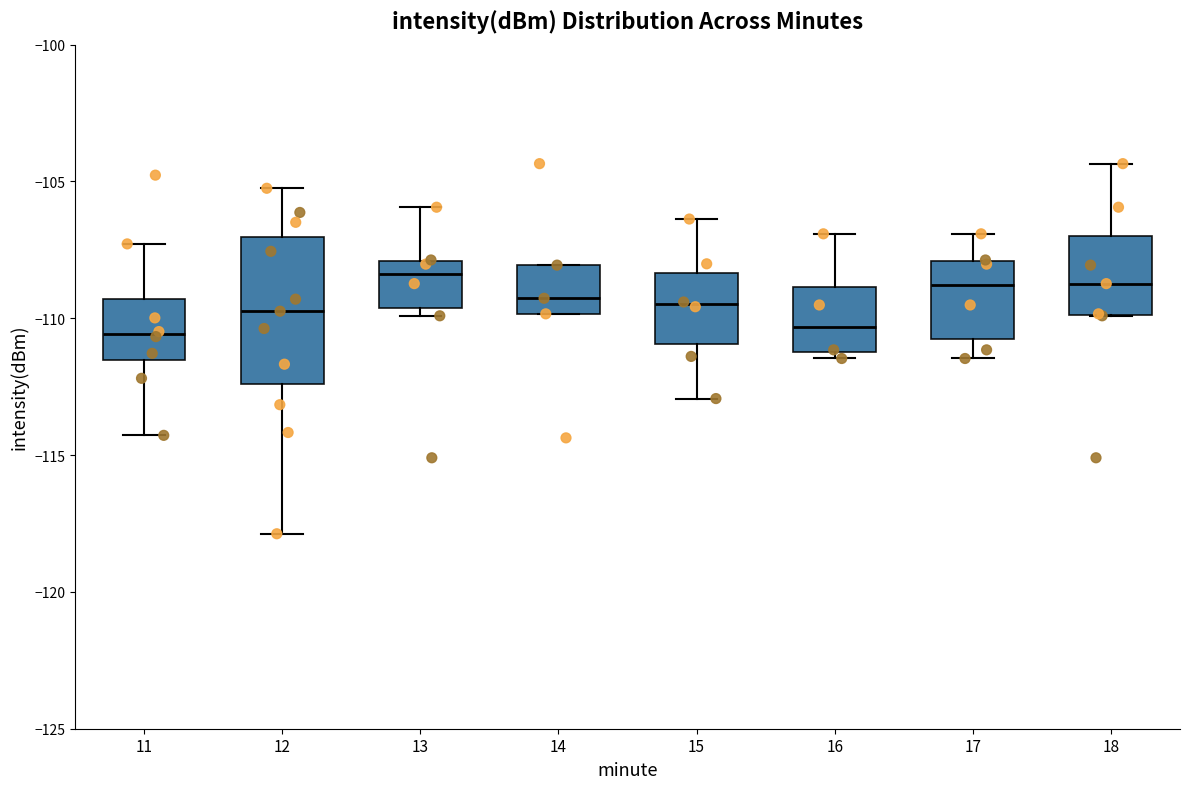

Reading left to right, transcribe this box plot: for each box, give where its median line is, the range the box spans, and where its two whiskers end, as read against the y-axis. The values are not printed on the chart, so give them approximately, as read against the axis.

11: median -110.5, box -111.5 to -109.5, whiskers -114.5 to -107.5
12: median -109.5, box -112.5 to -107.0, whiskers -118.0 to -105.5
13: median -108.5, box -109.5 to -108.0, whiskers -110.0 to -106.0
14: median -109.5, box -110.0 to -108.0, whiskers -110.0 to -108.0
15: median -109.5, box -111.0 to -108.5, whiskers -113.0 to -106.5
16: median -110.5, box -111.0 to -109.0, whiskers -111.5 to -107.0
17: median -109.0, box -110.5 to -108.0, whiskers -111.5 to -107.0
18: median -108.5, box -110.0 to -107.0, whiskers -110.0 to -104.5